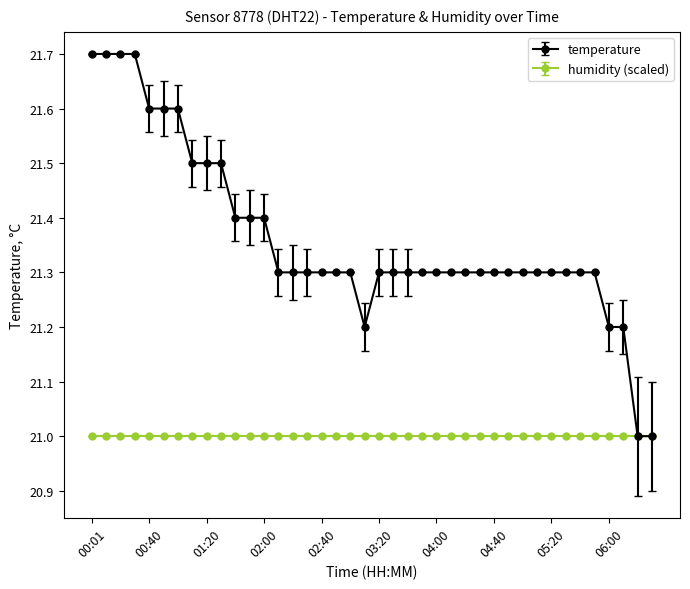

What is the highest value of the temperature series?

21.7